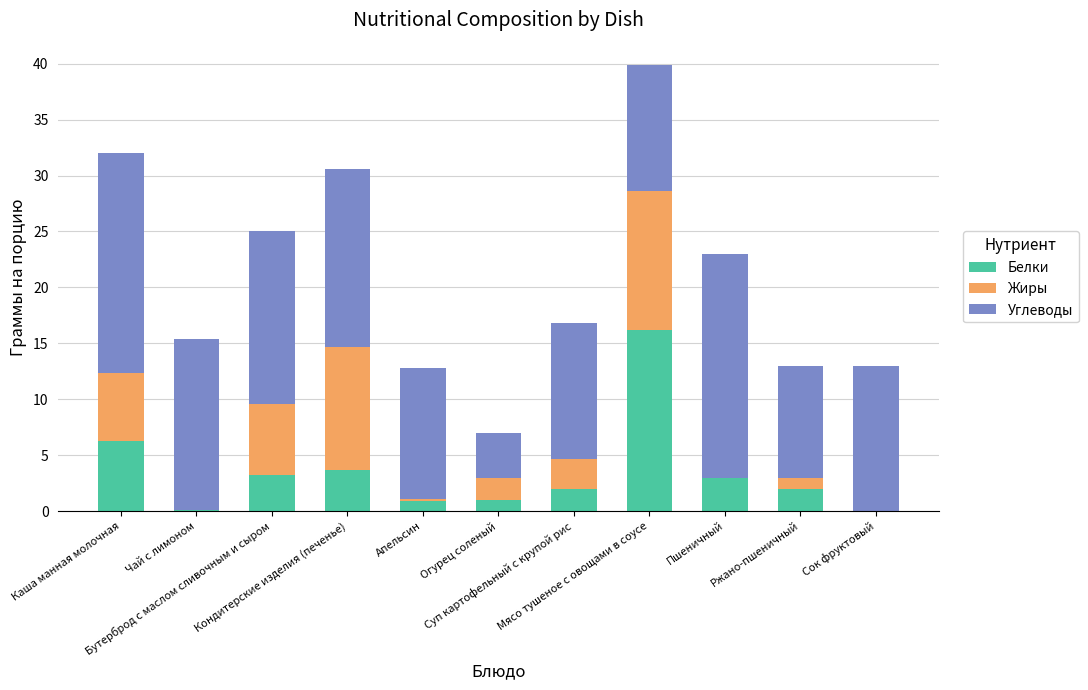

What is the maximum value for Белки?

16.2